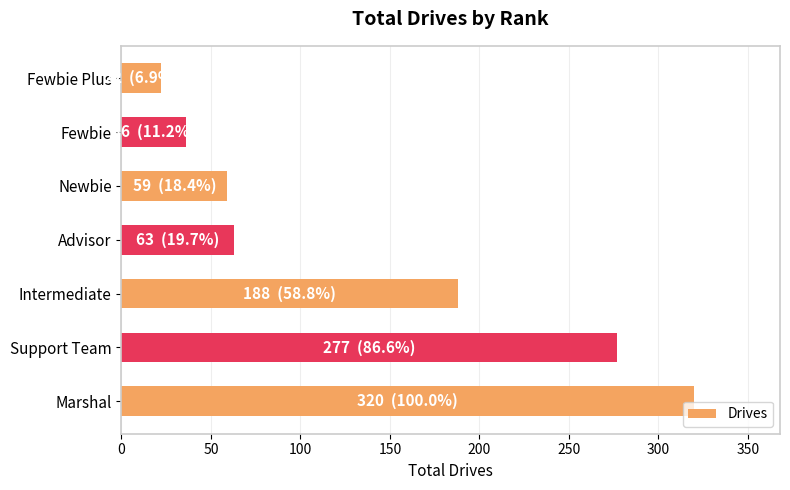

What value does the data have at Fewbie, to the nearest 10?

40